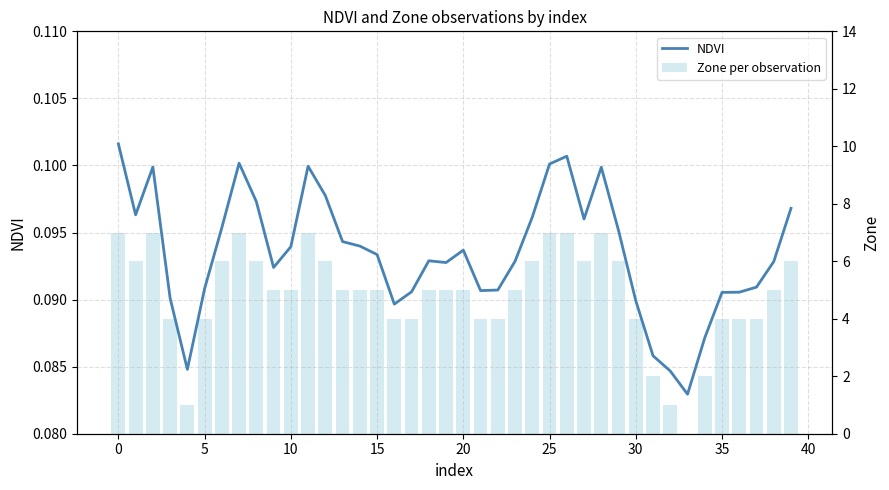

The NDVI series shows 0.1 at 25. True or false?

True